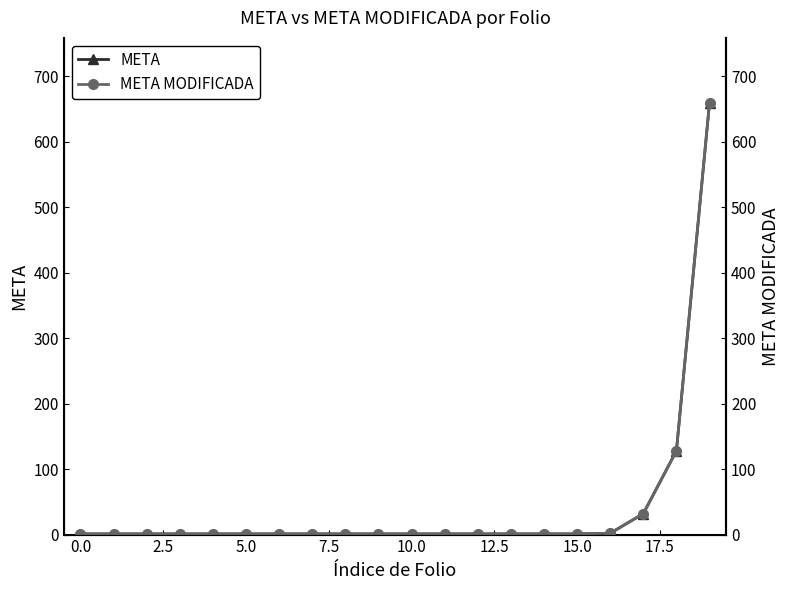

True or false: META MODIFICADA and META cross at least once.

False